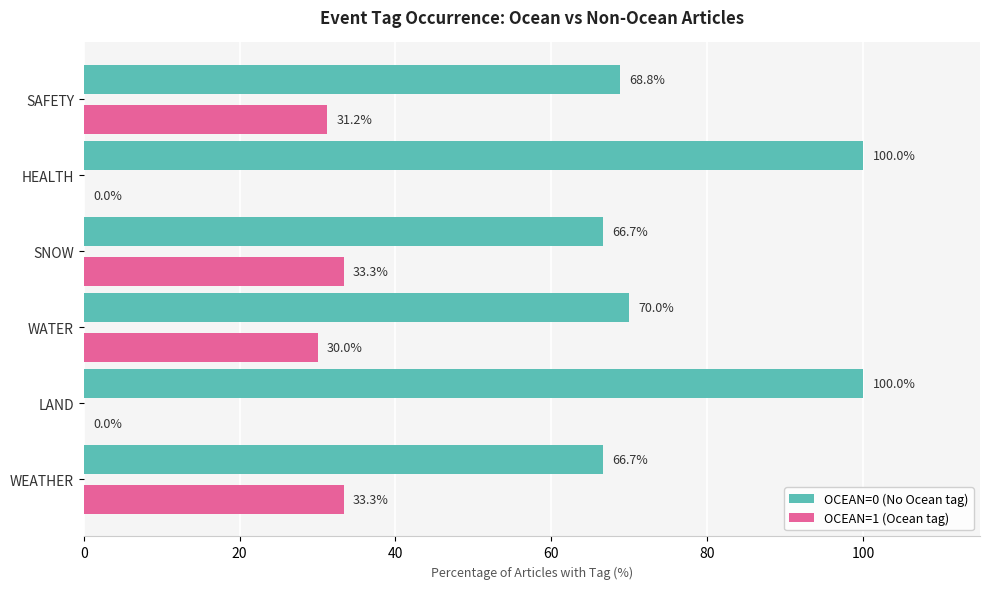

At which label is OCEAN=1 (Ocean tag) closest to 16?

WATER